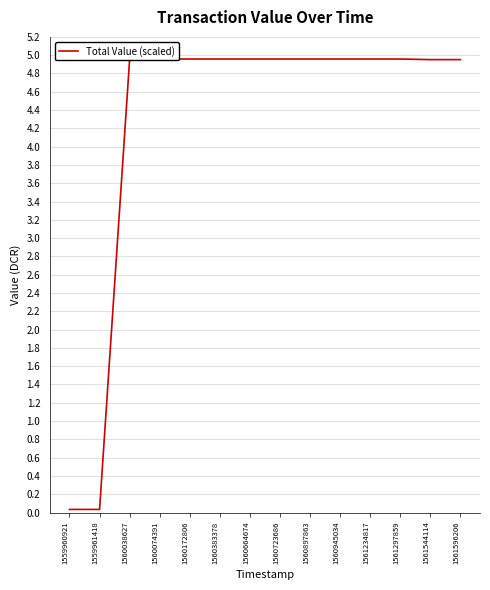

The chart shows a value of 7.9 at 1560897863. True or false?

False